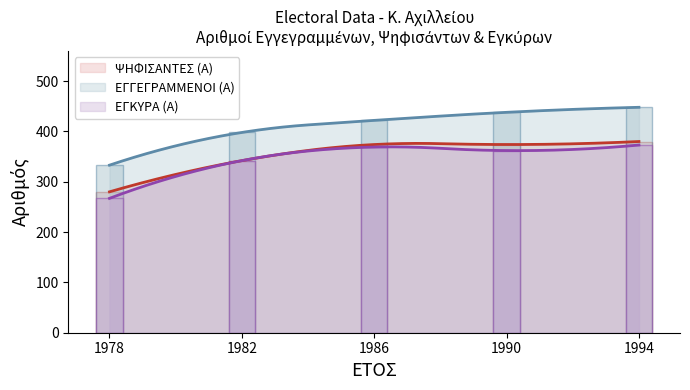

Is it true that ΕΓΚΥΡΑ (Α) equals 202 at 1994?

False